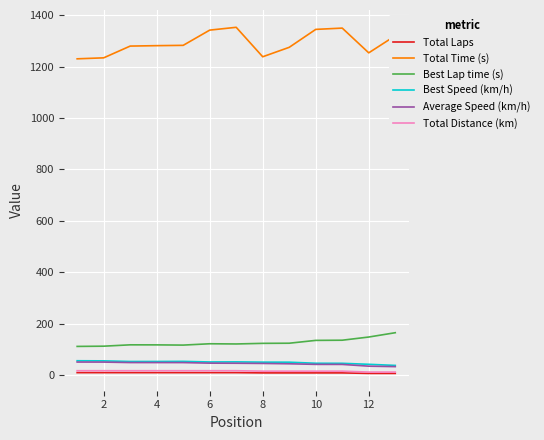

True or false: Total Laps and Total Time (s) cross at least once.

False